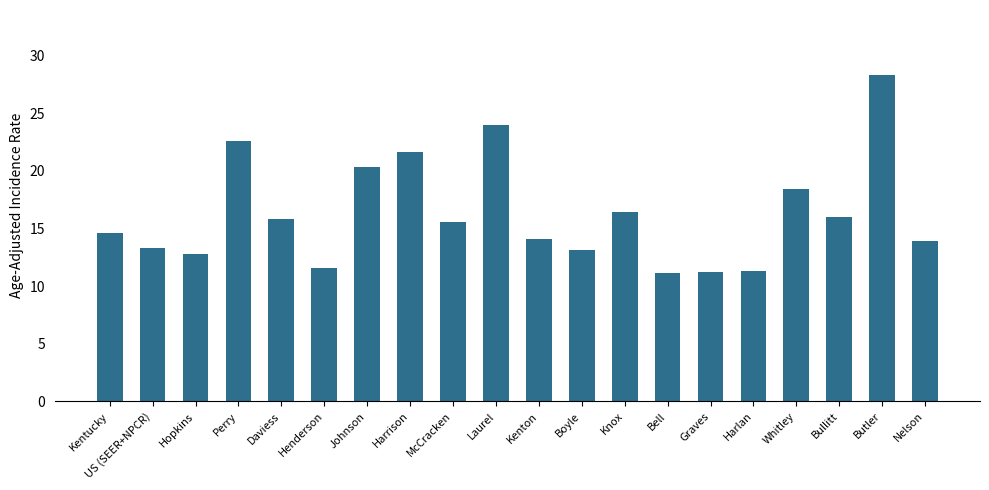

The value at Laurel is 24.0. True or false?

True